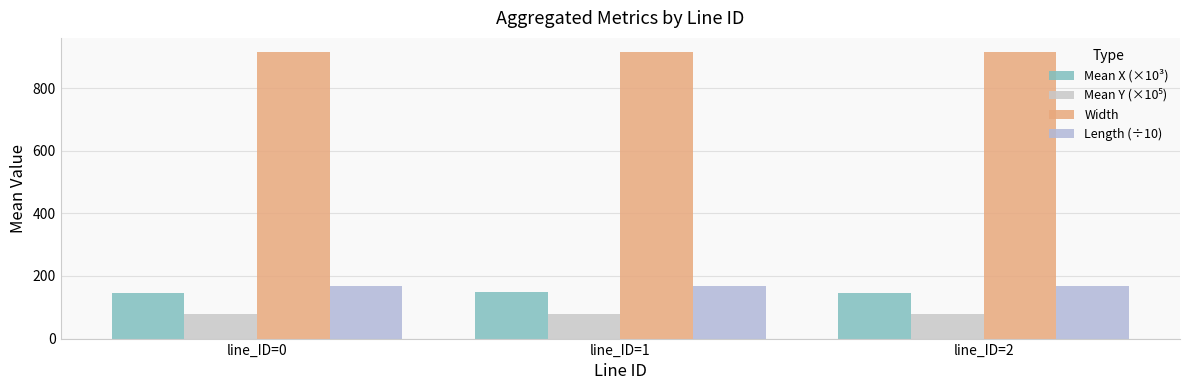

Are the bars grouped side by side (vs. stacked)?

Yes